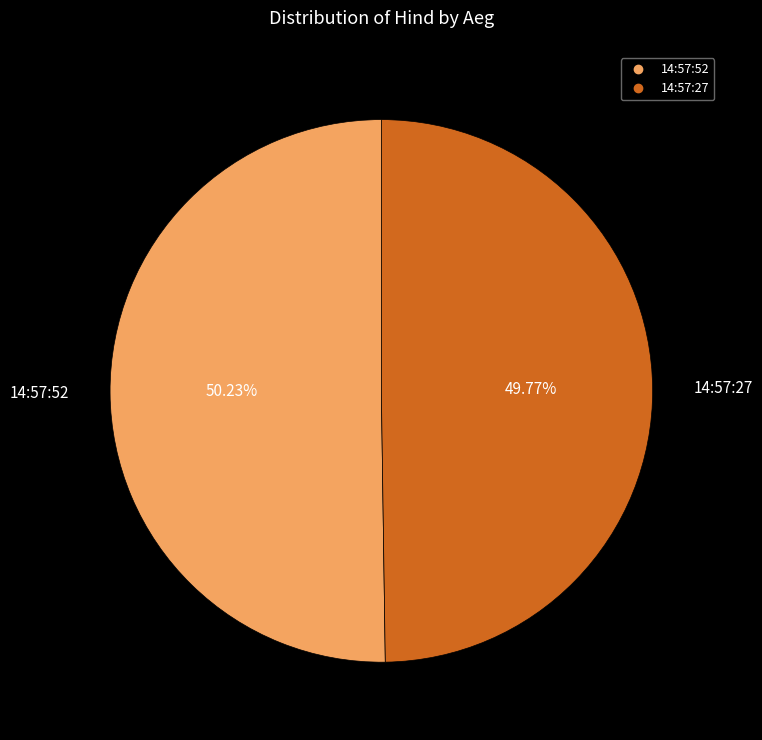

What is the ratio of the value at 14:57:52 to the value at 14:57:27?

1.0